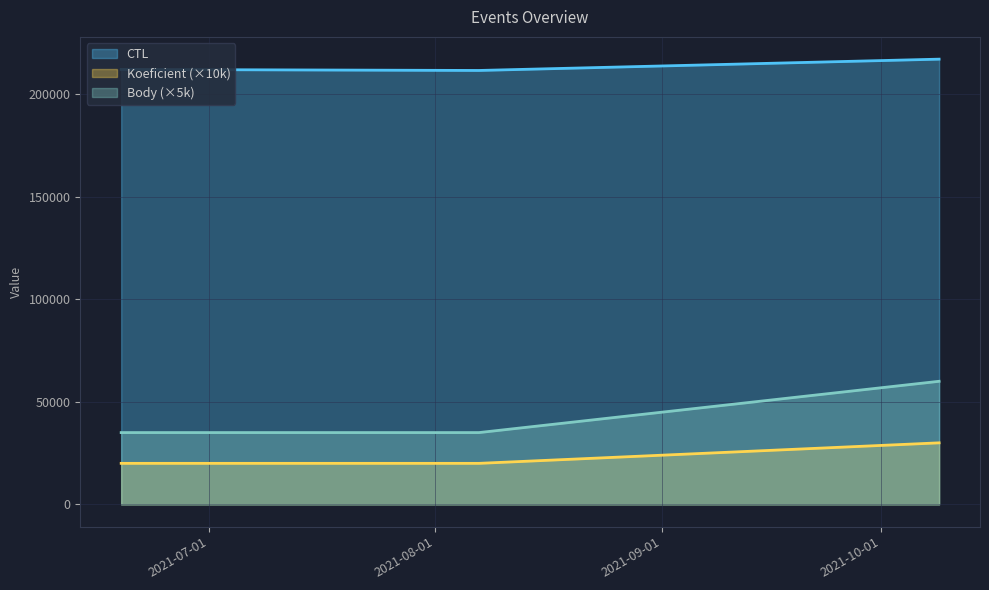

What is the average value of the CTL series?

213511